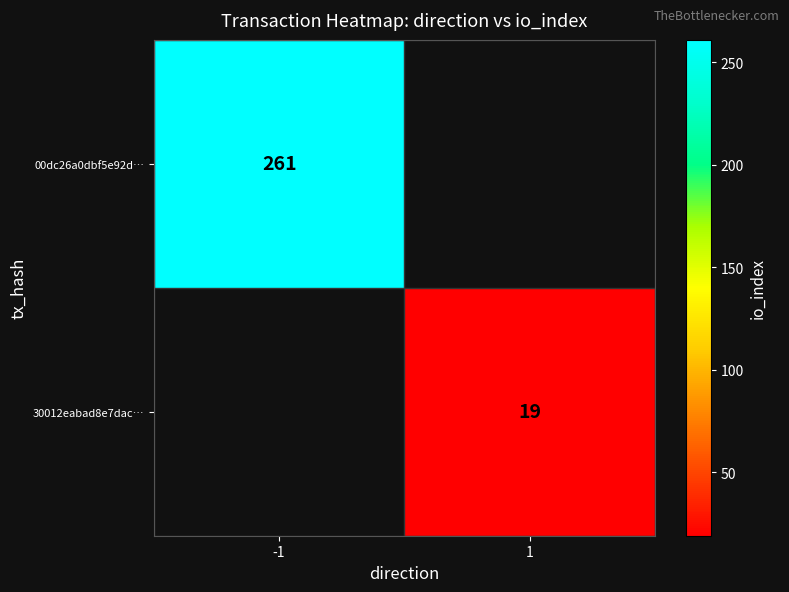

The value of 30012eabad8e7dac… at 1 is 6. True or false?

False